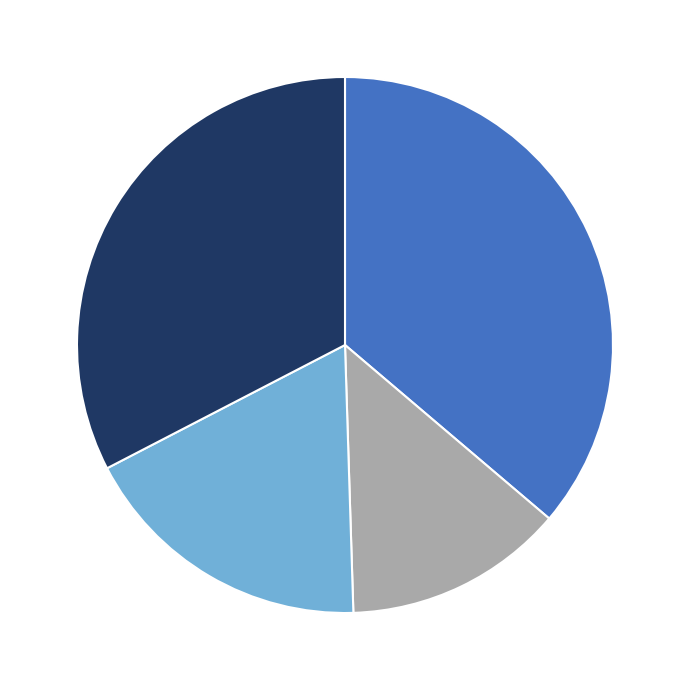

Does any single category account for the majority?

No